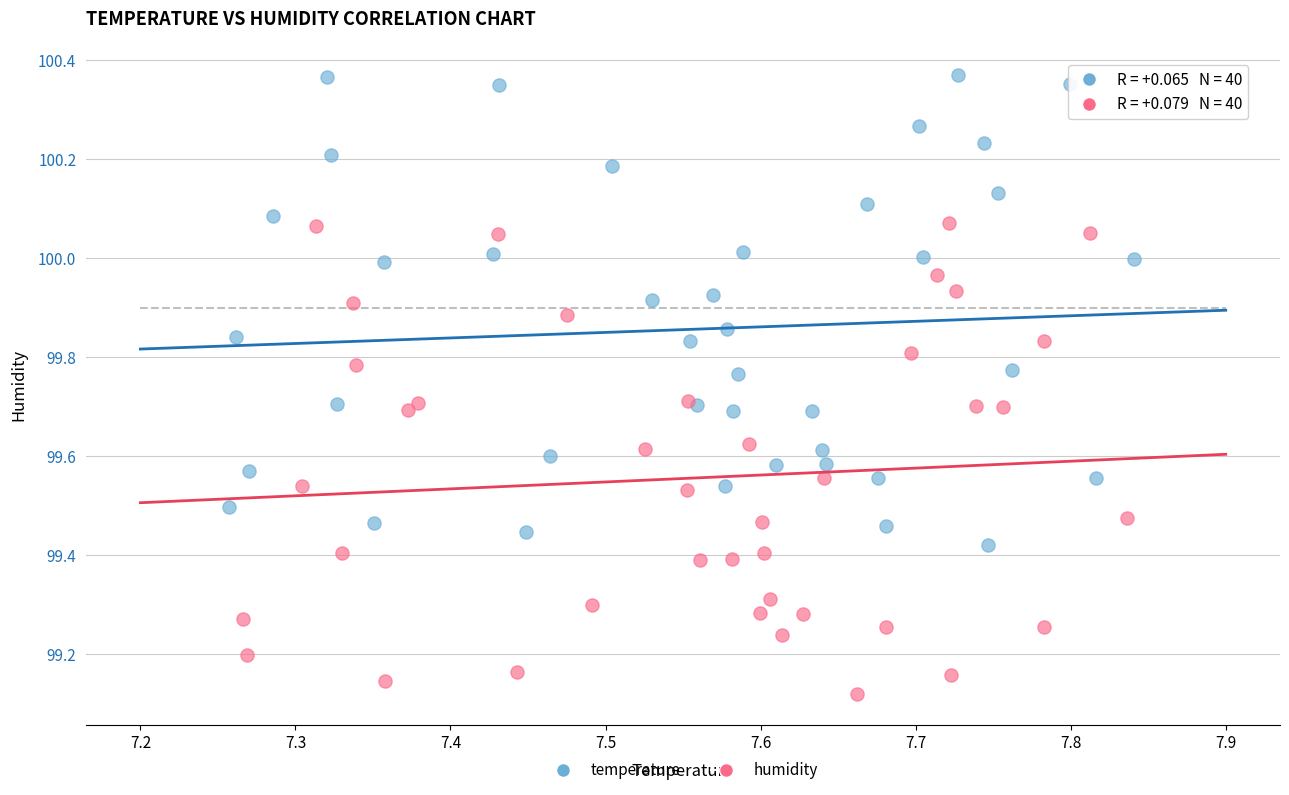

Which series contains the highest Y value?

temperature